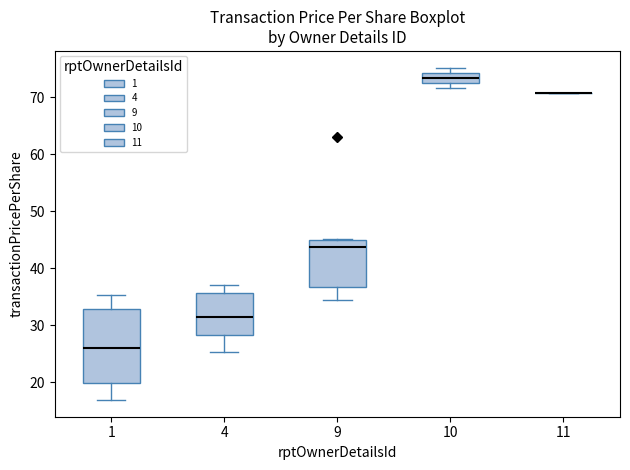

Reading left to right, transcribe this box plot: for each box, give where its median line is, the range the box spans, and where its two whiskers end, as read against the y-axis. The values are not printed on the chart, so give them approximately, as read against the axis.

1: median 26, box 20 to 33, whiskers 17 to 35
4: median 31, box 28 to 36, whiskers 25 to 37
9: median 44, box 37 to 45, whiskers 34 to 45
10: median 73, box 72 to 74, whiskers 72 (below the box's lower edge) to 75
11: box collapsed to a line at 71, whiskers 71 to 71